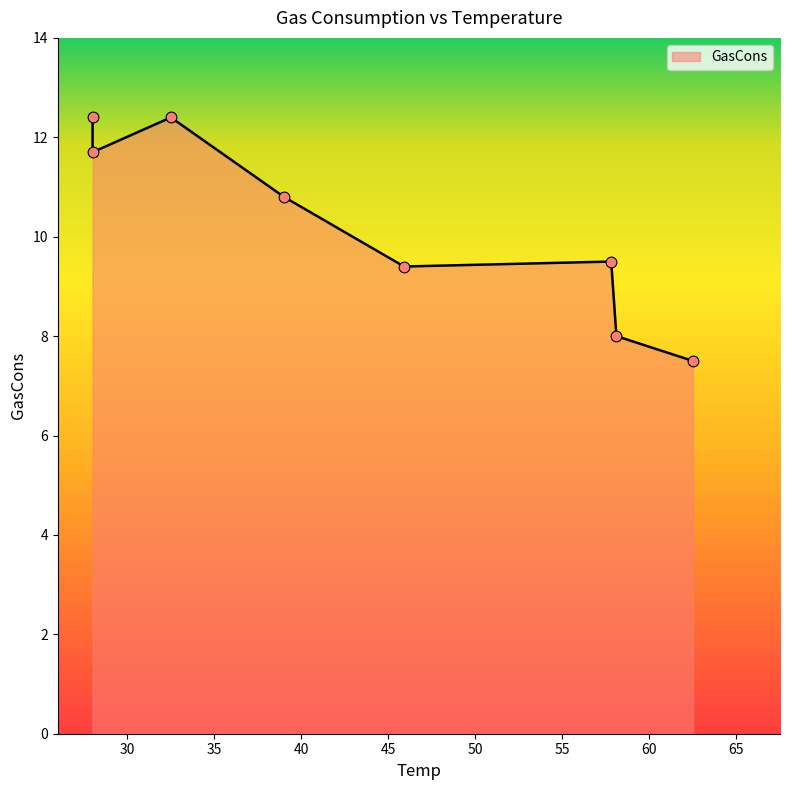

What is the ratio of the value at 45.9 to the value at 28?

0.8